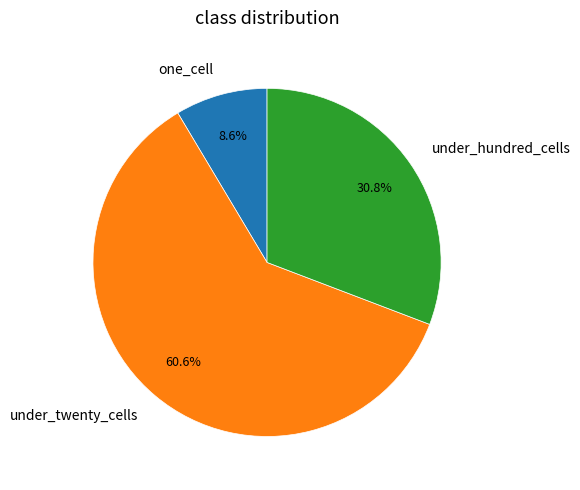

How many slices are in this pie chart?

3